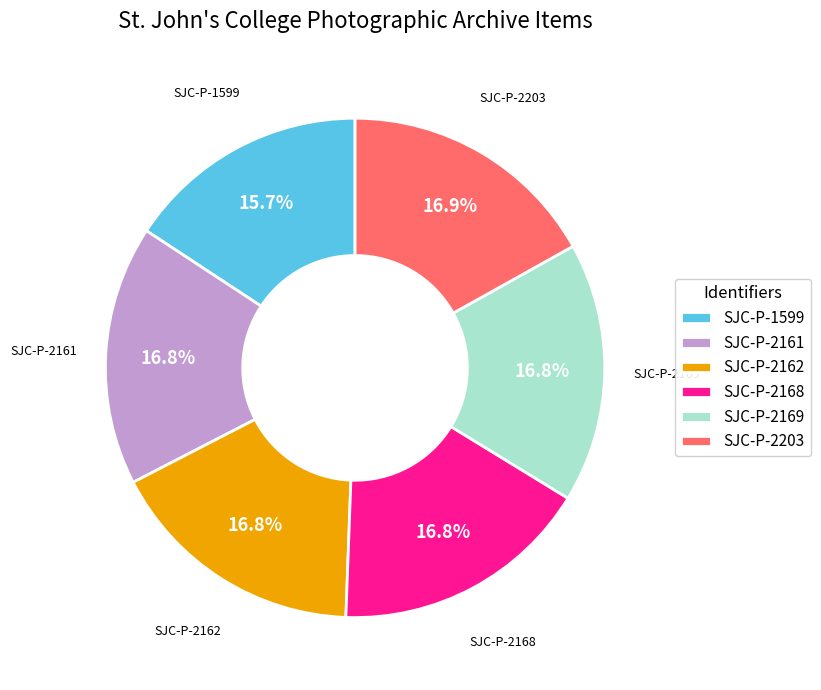

What is the smallest slice in the pie chart?

SJC-P-1599